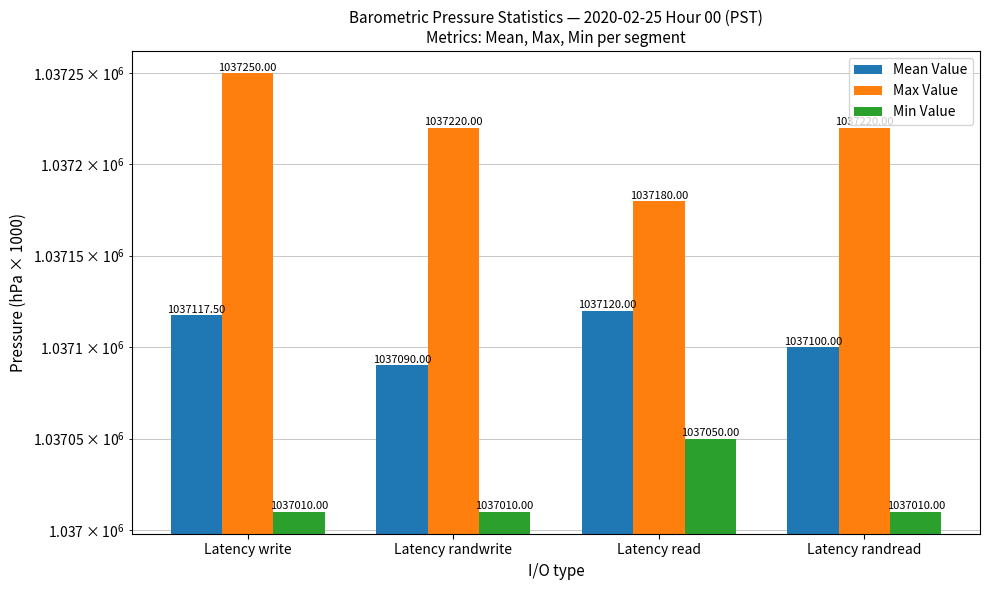

List the series in order of their overall mean, lowest first.

Min Value, Mean Value, Max Value